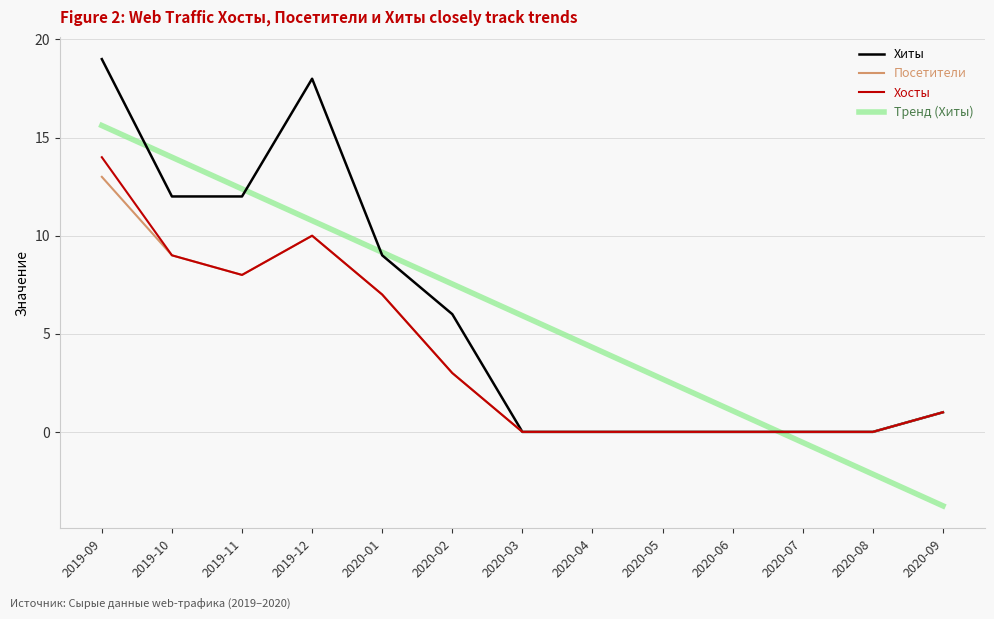

What position from the right is 2020-03?

7